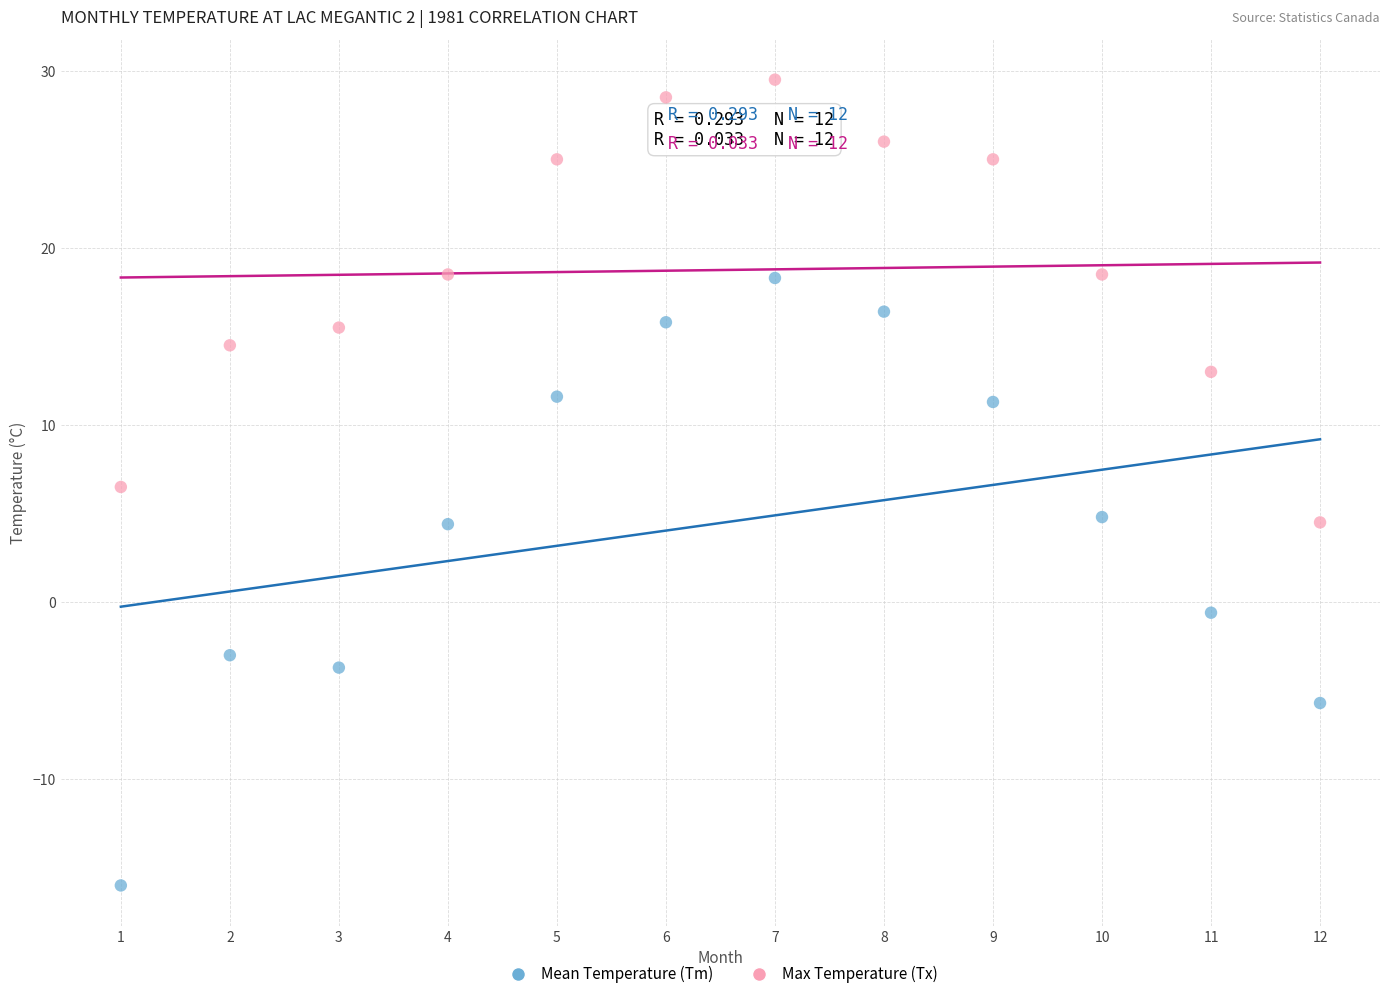

Which series has the largest Y range (max minus min)?

Mean Temperature (Tm)